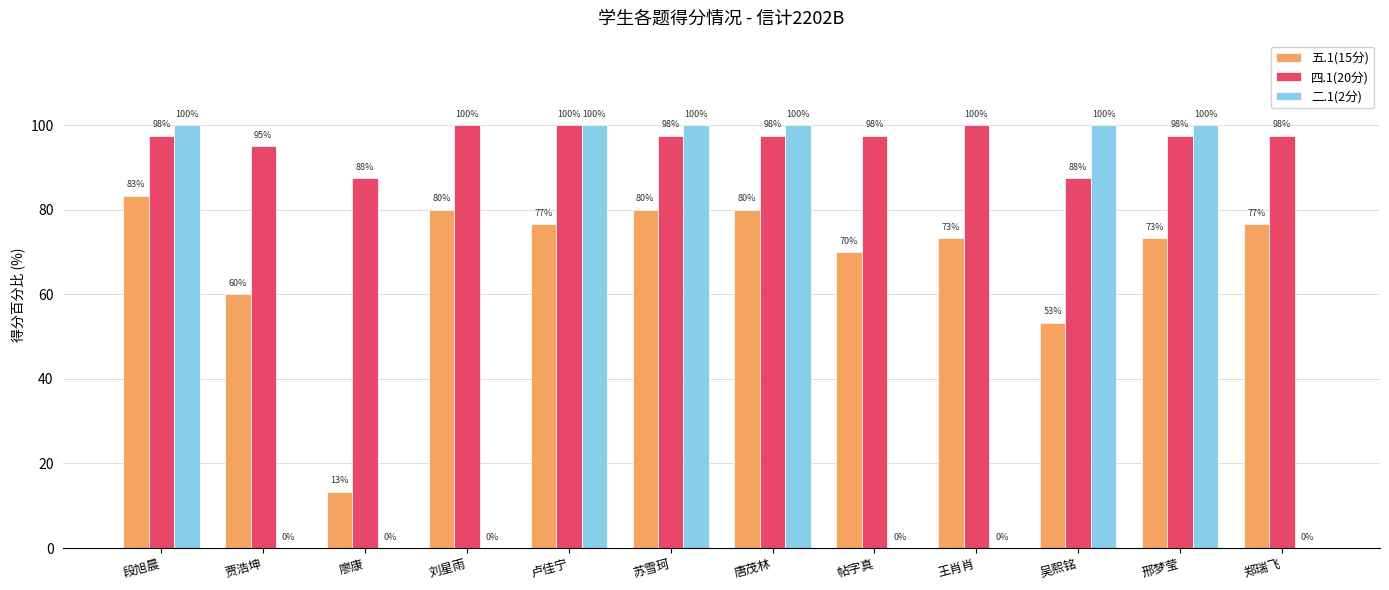

How many 二.1(2分) values are between 0 and 100?

12